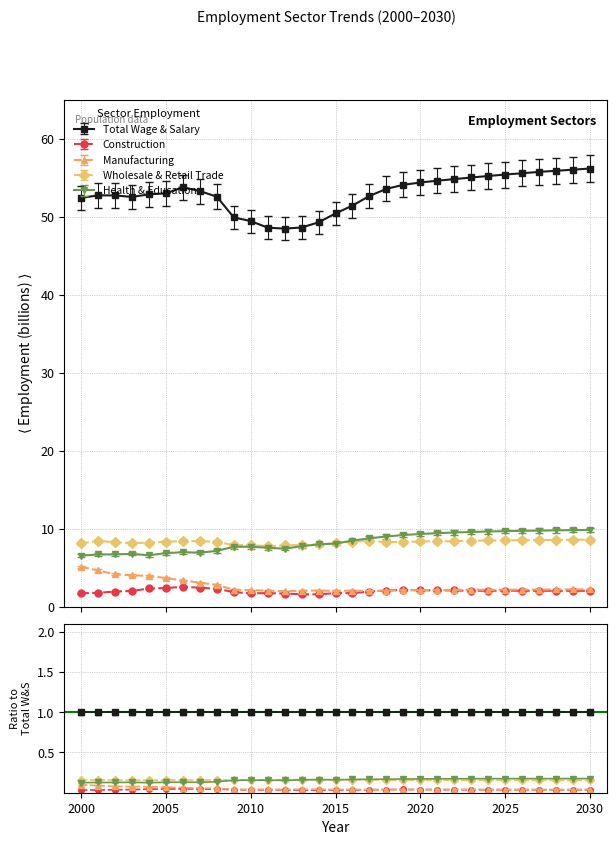

What is the difference between the maximum and second lowest values in the Total Wage & Salary series?

7.6